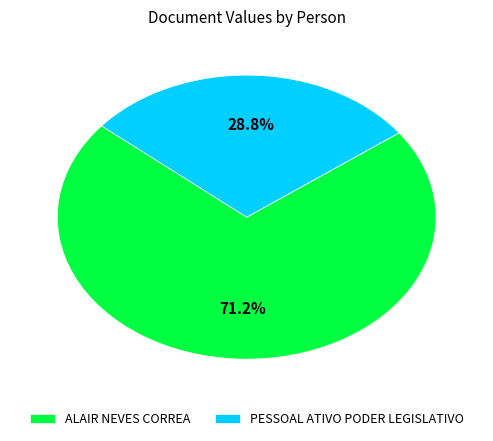

To the nearest percent, what portion does ALAIR NEVES CORREA represent?

71%